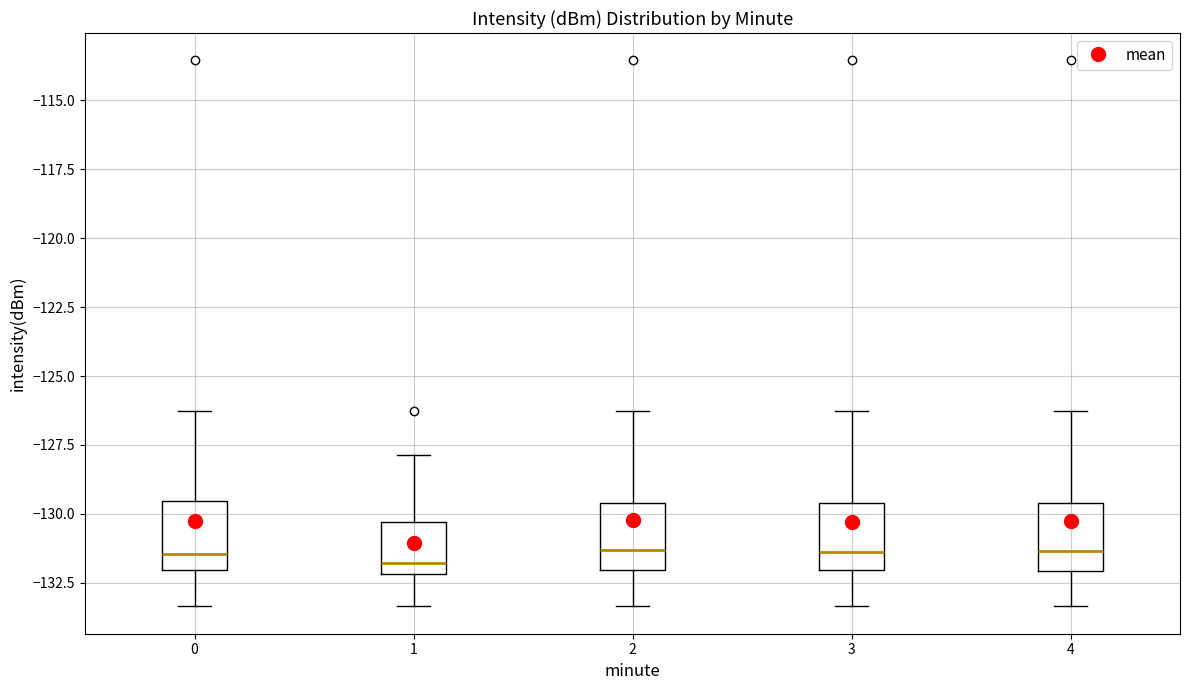

Reading left to right, read every box against the y-axis: the position of its median line, the range the box covers, and the ends of its whiskers. The values are not printed on the chart, so give them approximately, as read against the axis.

0: median -131.5, box -132.0 to -129.5, whiskers -133.5 to -126.5
1: median -132.0 (just above the box's lower edge), box -132.0 to -130.5, whiskers -133.5 to -128.0
2: median -131.5, box -132.0 to -129.5, whiskers -133.5 to -126.5
3: median -131.5, box -132.0 to -129.5, whiskers -133.5 to -126.5
4: median -131.5, box -132.0 to -129.5, whiskers -133.5 to -126.5